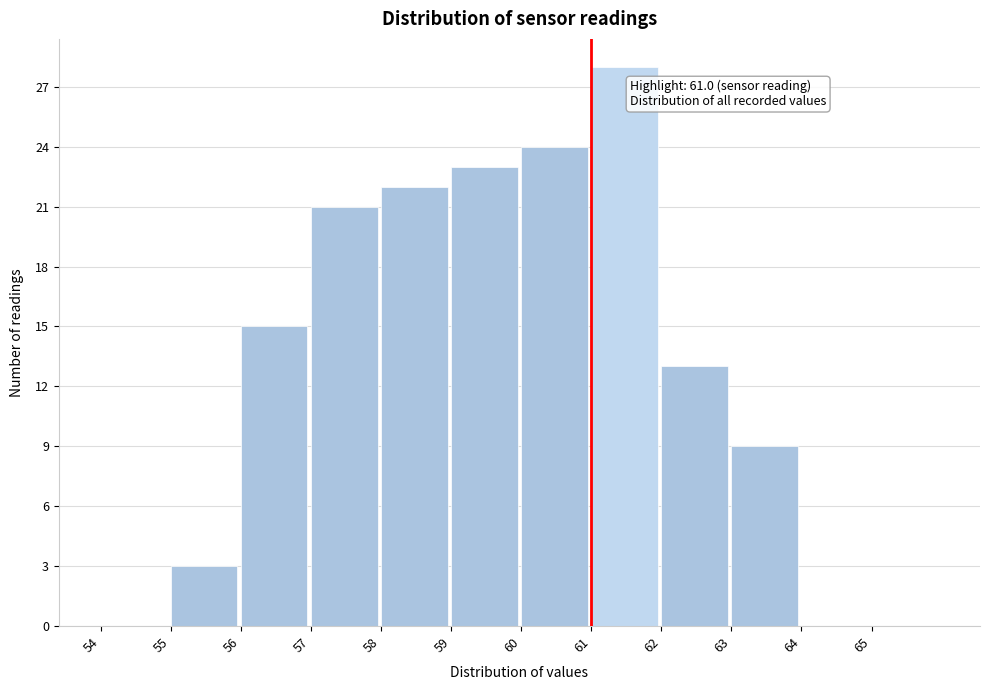

Which range on the x-axis has the tallest bar?

61 to 62